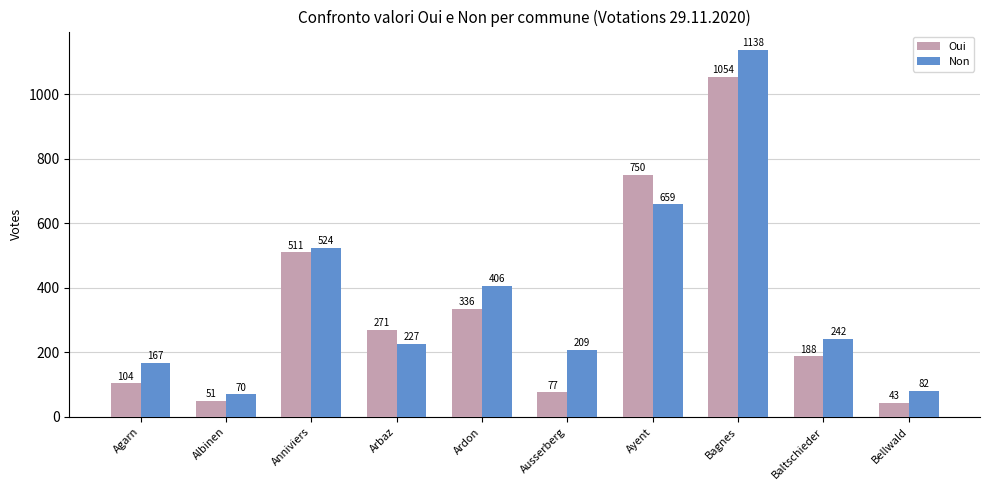

Reading left to right, list all the values displayed in this chart.

Oui: Agarn=104	Albinen=51	Anniviers=511	Arbaz=271	Ardon=336	Ausserberg=77	Ayent=750	Bagnes=1054	Baltschieder=188	Bellwald=43
Non: Agarn=167	Albinen=70	Anniviers=524	Arbaz=227	Ardon=406	Ausserberg=209	Ayent=659	Bagnes=1138	Baltschieder=242	Bellwald=82